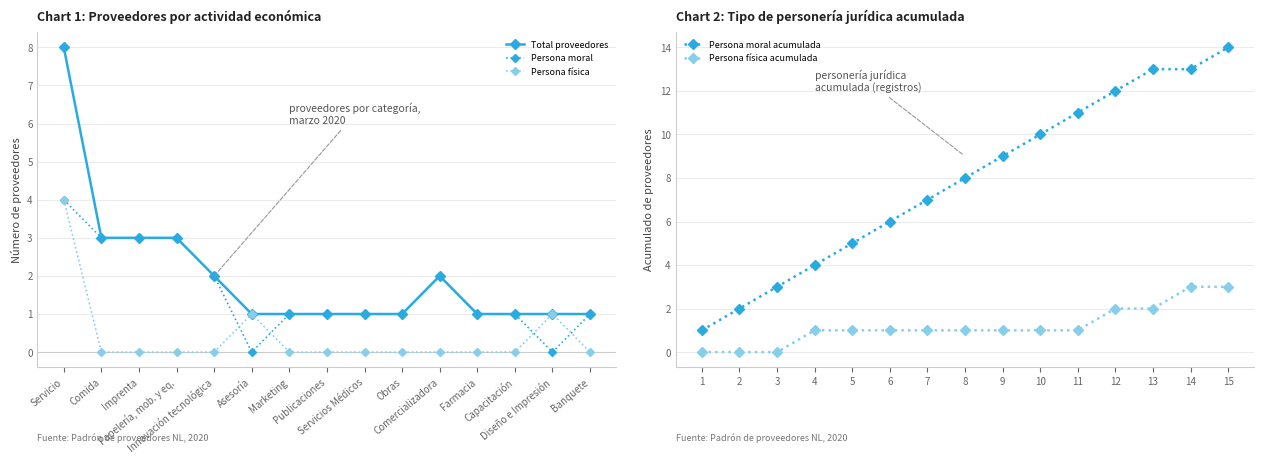

Rank the categories by Persona física value from highest to lowest.

Servicio, Asesoría, Diseño e Impresión, Comida, Imprenta, Papelería, mob. y eq., Innovación tecnológica, Marketing, Publicaciones, Servicios Médicos, Obras, Comercializadora, Farmacia, Capacitación, Banquete